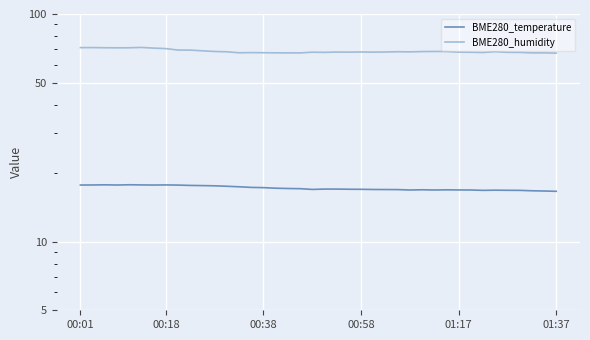

Reading left to right, transcribe all the data shown in this chart.

BME280_temperature: 17.7	17.8	17.8	17.7	17.8	17.8	17.7	17.8	17.7	17.7	17.6	17.6	17.5	17.4	17.3	17.3	17.2	17.1	17.1	17.0	17.0	17.0	17.0	17.0	17.0	16.9	16.9	16.9	16.9	16.9	16.9	16.9	16.9	16.8	16.8	16.8	16.8	16.7	16.7	16.6
BME280_humidity: 71.2	71.2	71.1	71.0	71.1	71.3	70.8	70.5	69.5	69.4	68.9	68.5	68.2	67.6	67.7	67.6	67.5	67.5	67.5	68.0	67.8	68.1	68.0	68.1	68.0	68.1	68.3	68.2	68.4	68.5	68.4	68.0	67.9	67.8	68.3	67.9	67.8	67.5	67.5	67.3